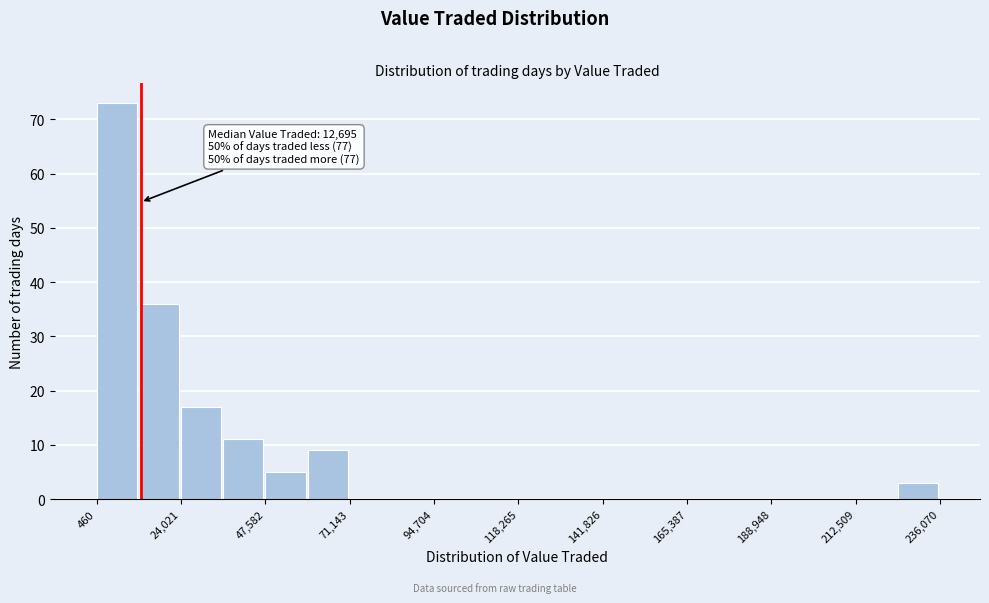

Read against the x-axis, roughly where is the centre of the tallest bar?

5000